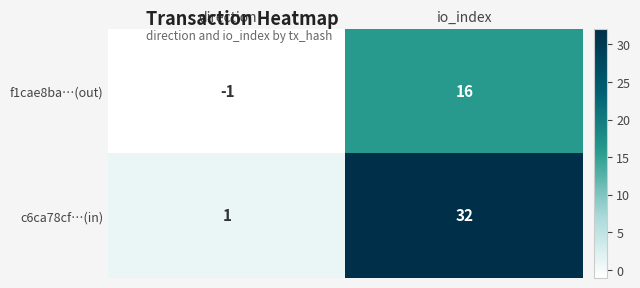

Which category has the highest value across all series?

io_index